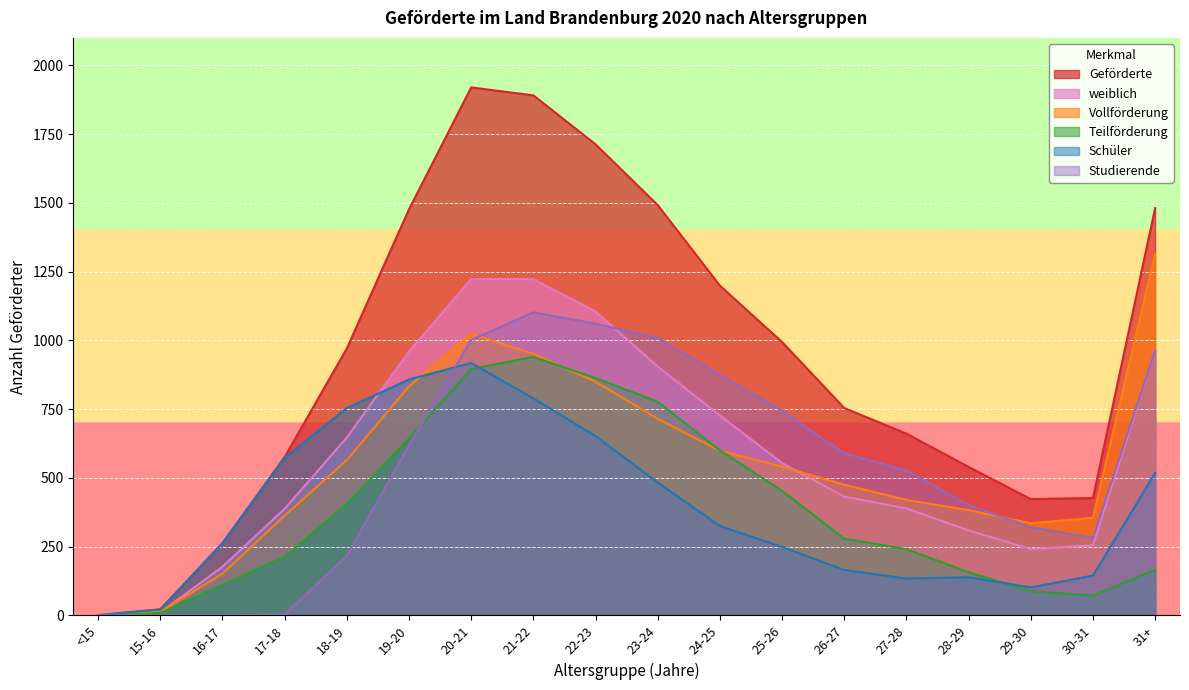

What is the spread (max minus min) of values at 29-30?

335